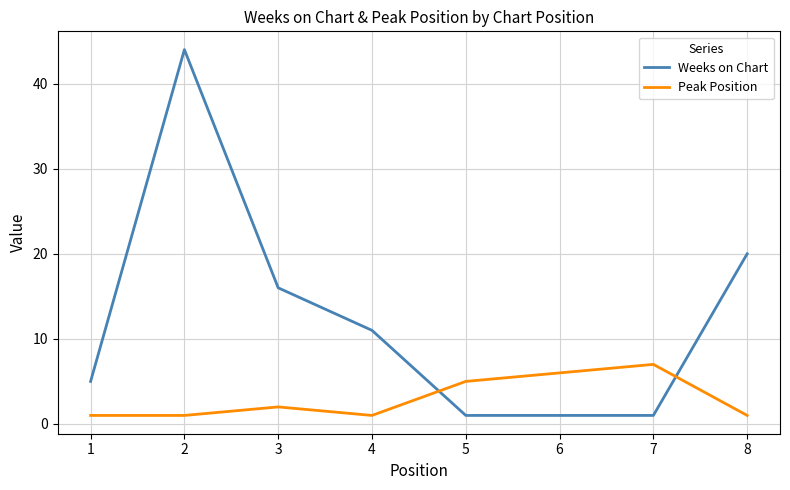

What is the maximum value for Peak Position?

7